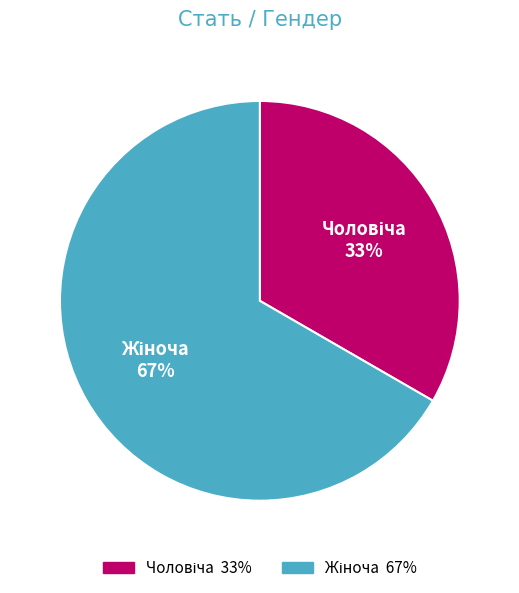

To the nearest percent, what is the average slice percentage?

50%